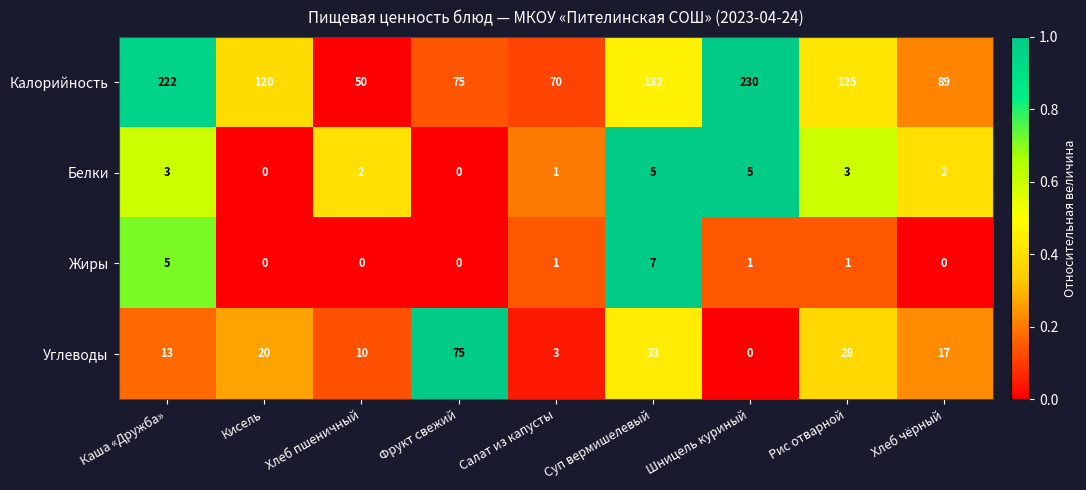

At how many categories does at least one series exceed 0?

9